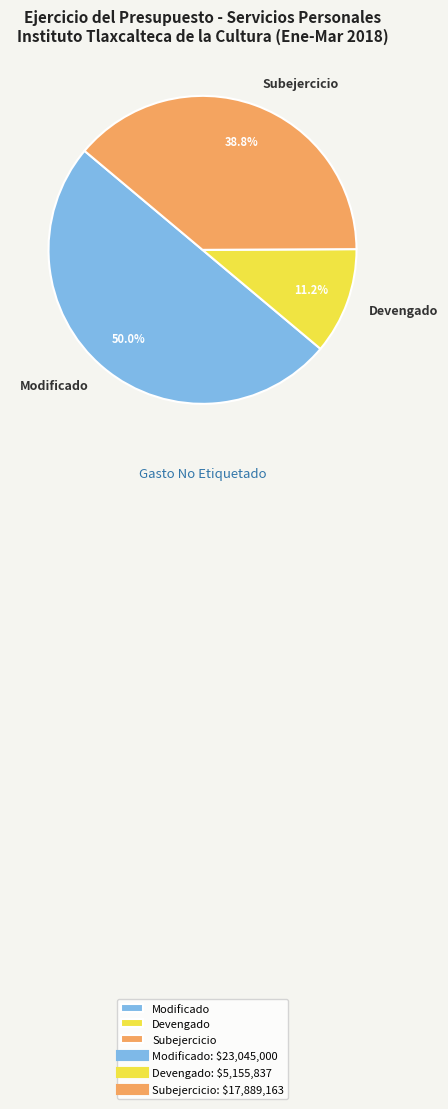

Does Devengado account for over 50% of the chart?

No